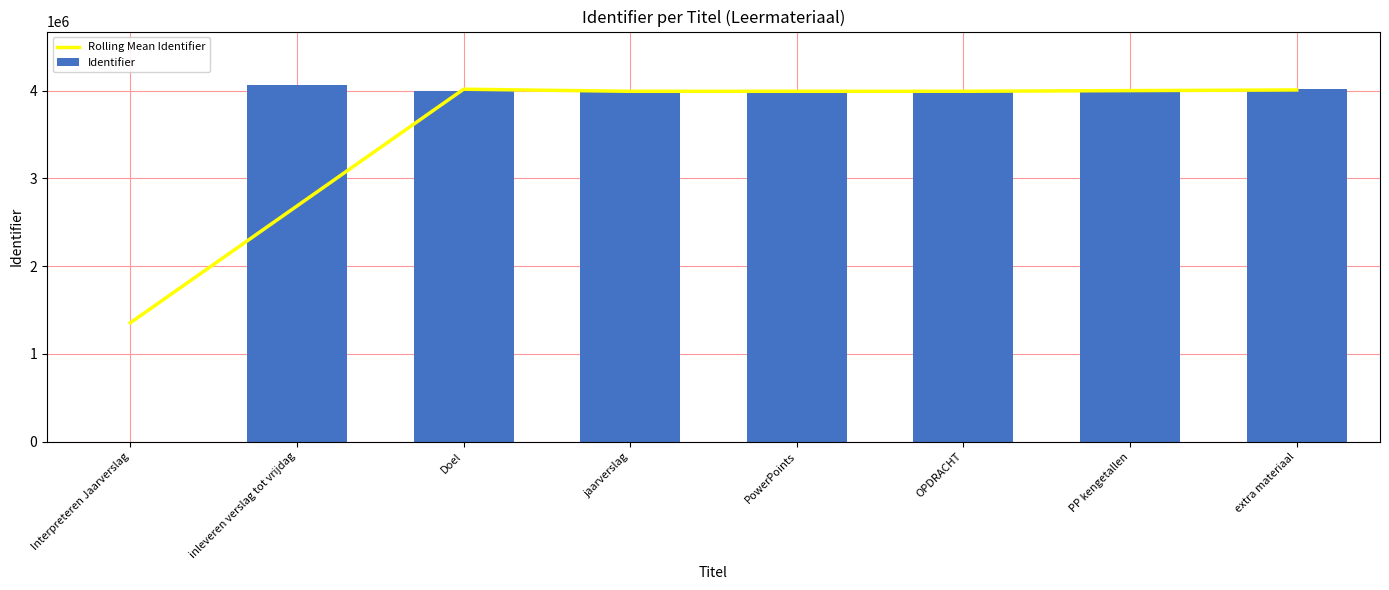

What is the total value across all series at inleveren verslag tot vrijdag?

6751634.3